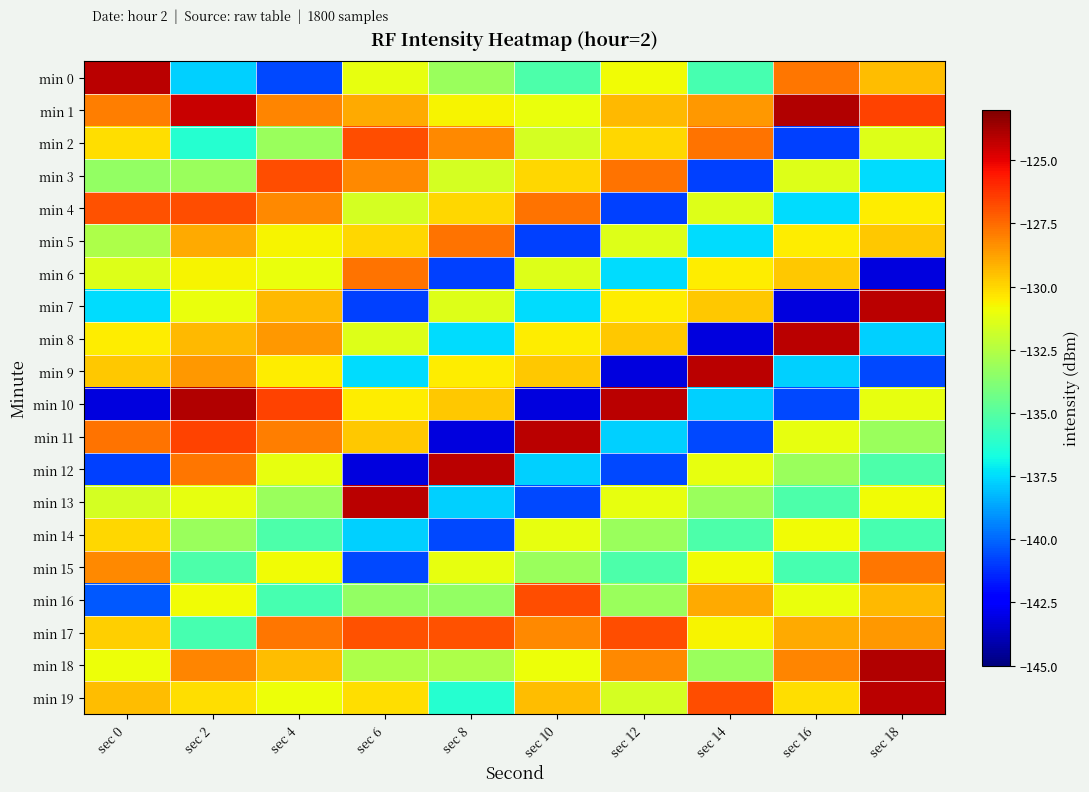

At which category is the sum across all series the highest?

sec 2